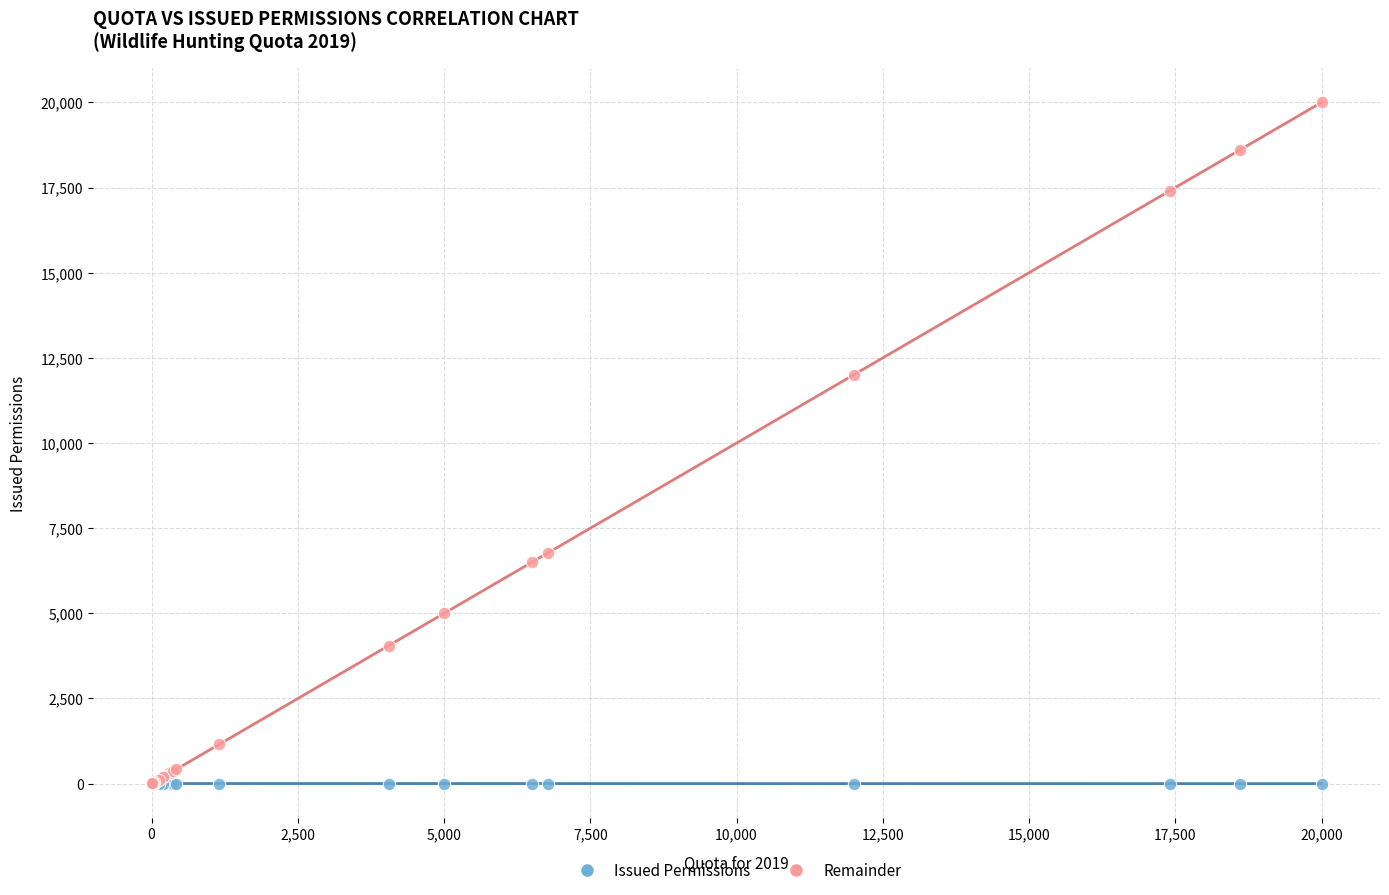

In the Remainder series, what Y value is closest to 10000?

12000